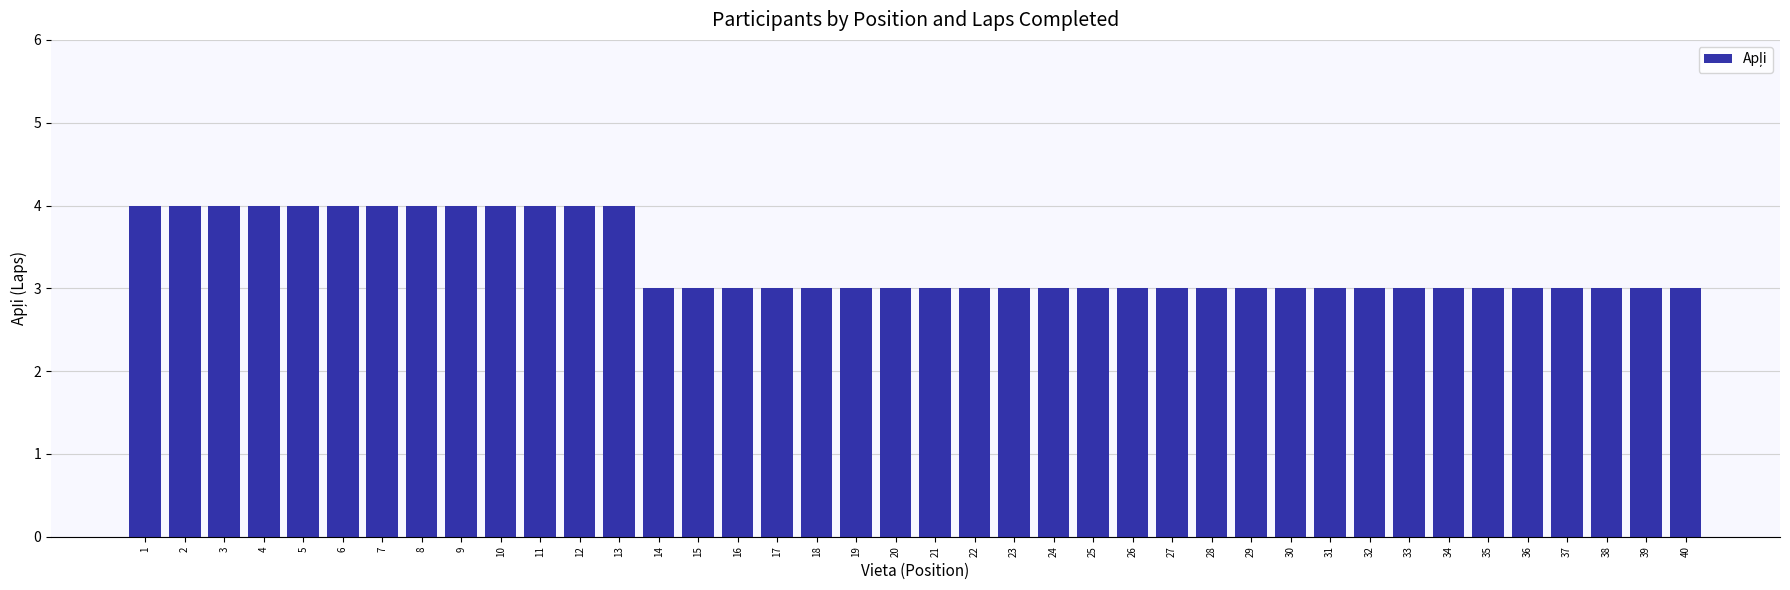

What is the maximum value shown in the chart?

4